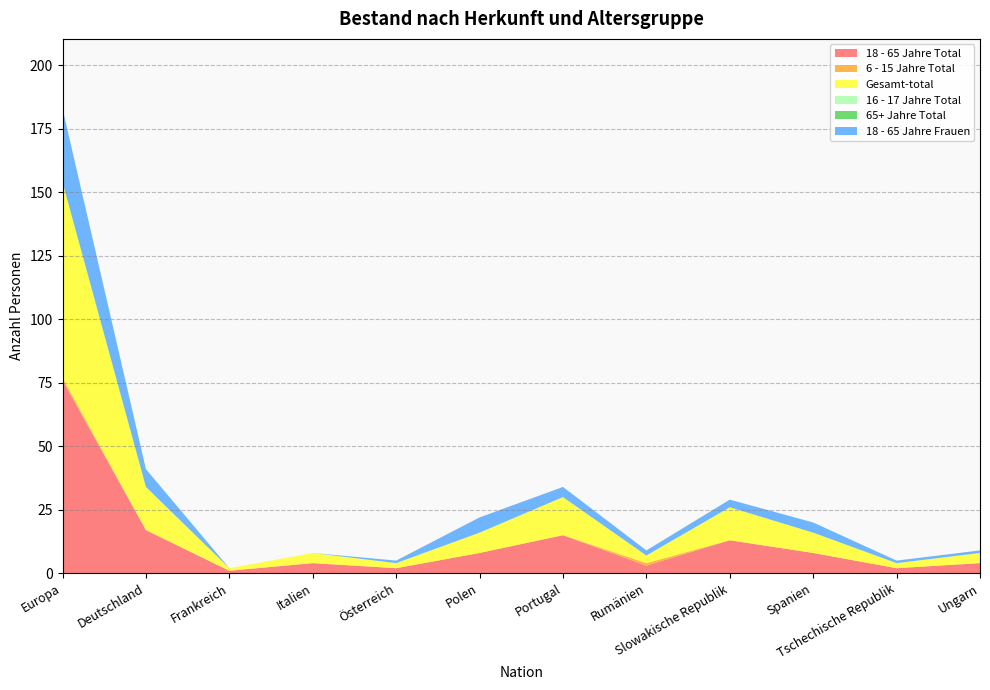

Reading right to left, extract all data points from this chart.

18 - 65 Jahre Total: Ungarn=4	Tschechische Republik=2	Spanien=8	Slowakische Republik=13	Rumänien=3	Portugal=15	Polen=8	Österreich=2	Italien=4	Frankreich=1	Deutschland=17	Europa=76
6 - 15 Jahre Total: Ungarn=0	Tschechische Republik=0	Spanien=0	Slowakische Republik=0	Rumänien=1	Portugal=0	Polen=0	Österreich=0	Italien=0	Frankreich=0	Deutschland=0	Europa=1
Gesamt-total: Ungarn=4	Tschechische Republik=2	Spanien=8	Slowakische Republik=13	Rumänien=3	Portugal=15	Polen=8	Österreich=2	Italien=4	Frankreich=1	Deutschland=17	Europa=77
16 - 17 Jahre Total: Ungarn=0	Tschechische Republik=0	Spanien=0	Slowakische Republik=0	Rumänien=0	Portugal=0	Polen=0	Österreich=0	Italien=0	Frankreich=0	Deutschland=0	Europa=0
65+ Jahre Total: Ungarn=0	Tschechische Republik=0	Spanien=0	Slowakische Republik=0	Rumänien=0	Portugal=0	Polen=0	Österreich=0	Italien=0	Frankreich=0	Deutschland=0	Europa=0
18 - 65 Jahre Frauen: Ungarn=1	Tschechische Republik=1	Spanien=4	Slowakische Republik=3	Rumänien=2	Portugal=4	Polen=6	Österreich=1	Italien=0	Frankreich=0	Deutschland=7	Europa=29